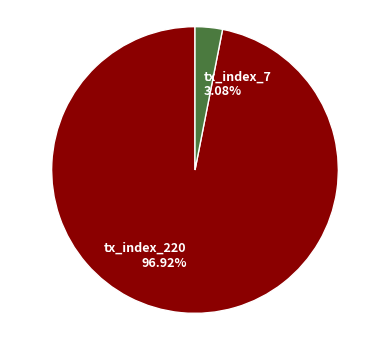

To the nearest percent, what is the combined percentage of tx_index_220 and tx_index_7?

100%